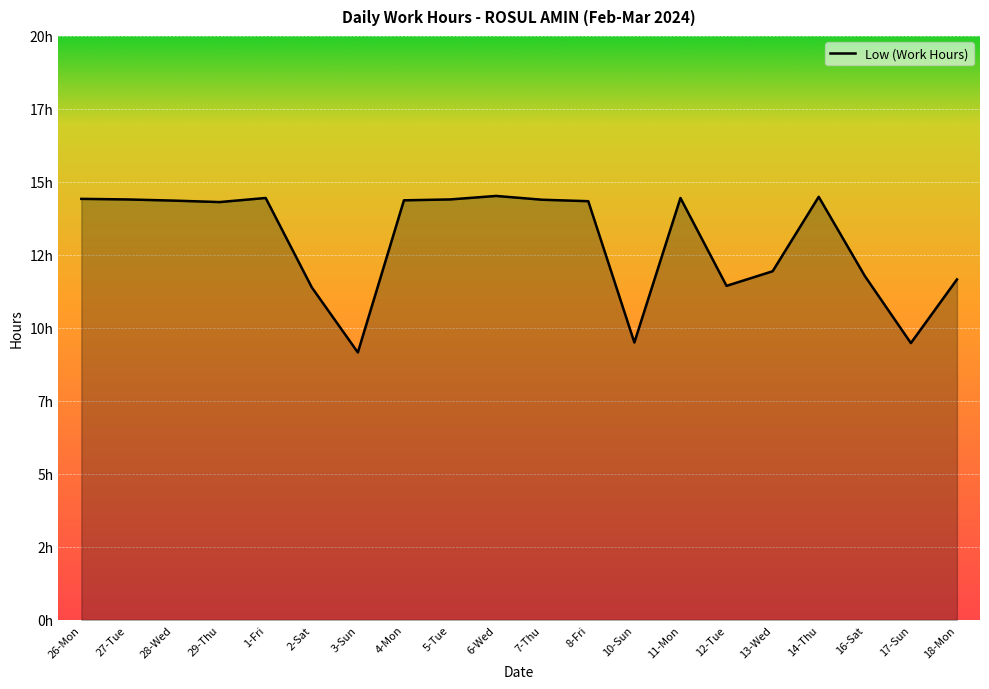

Is this an area chart (filled region under the line)?

Yes